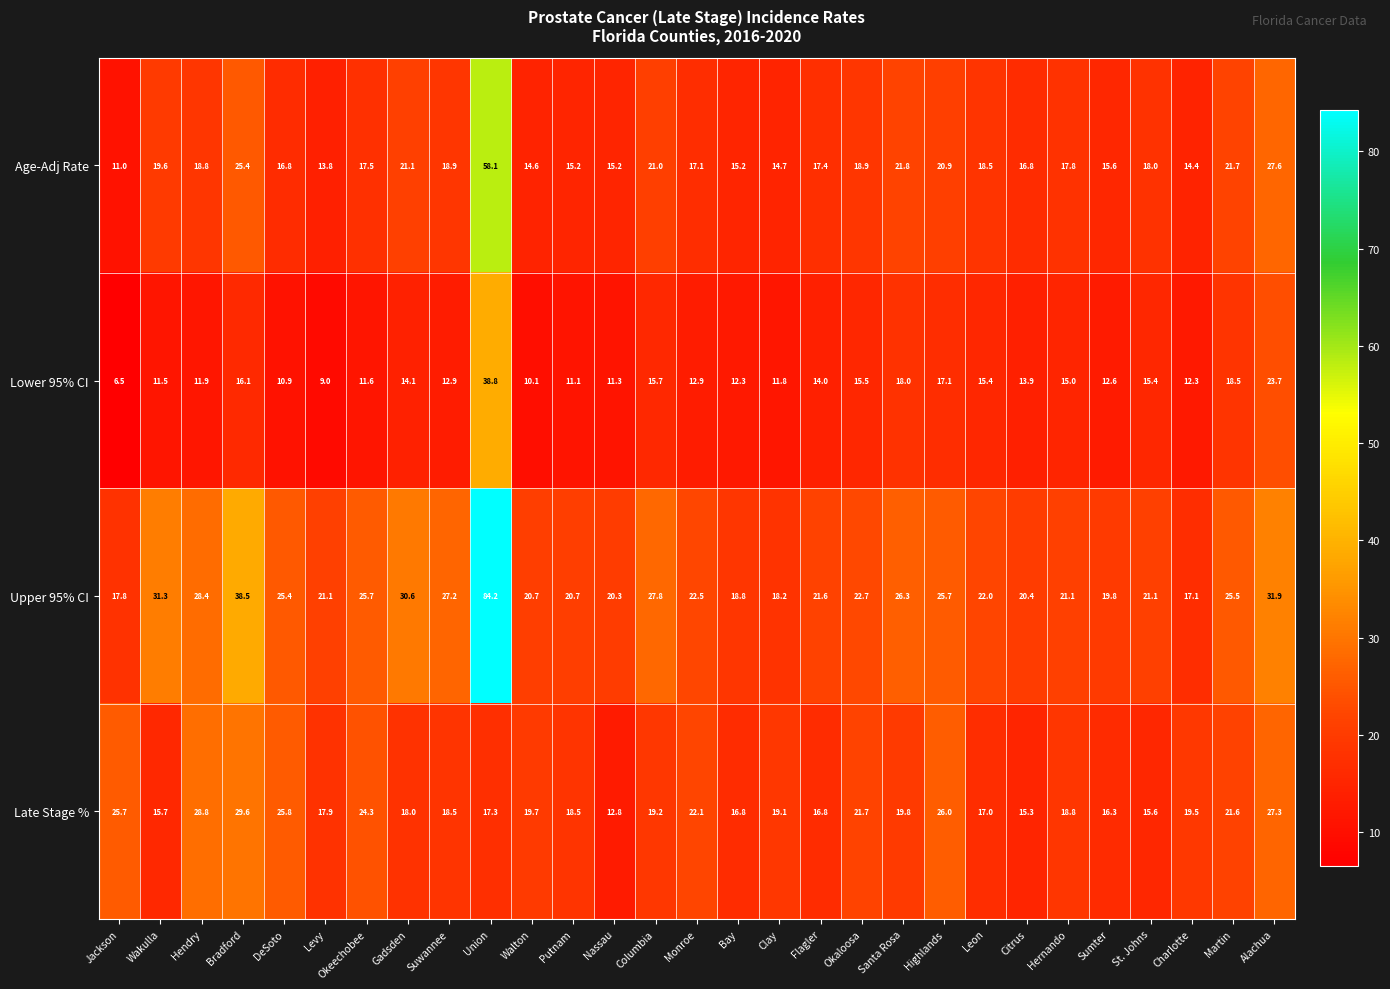

The value of Late Stage % at Alachua is 14.4. True or false?

False